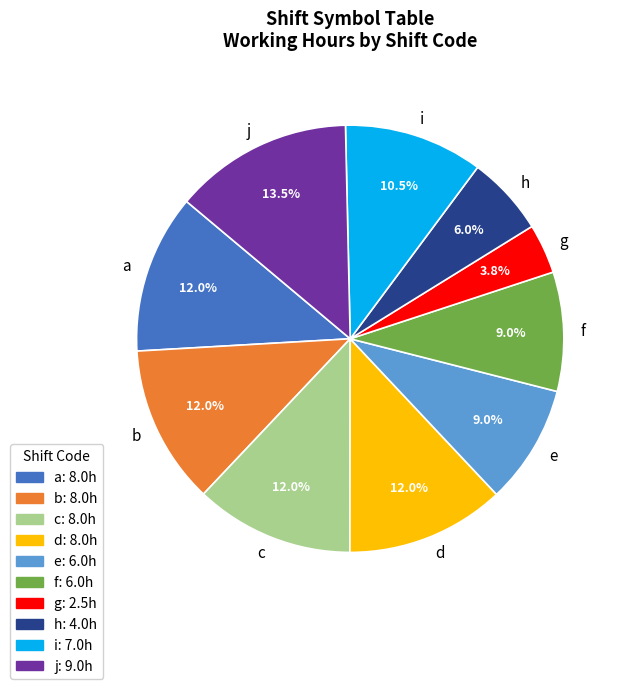

Approximately how many times larger is the value at b compared to i?

1.1